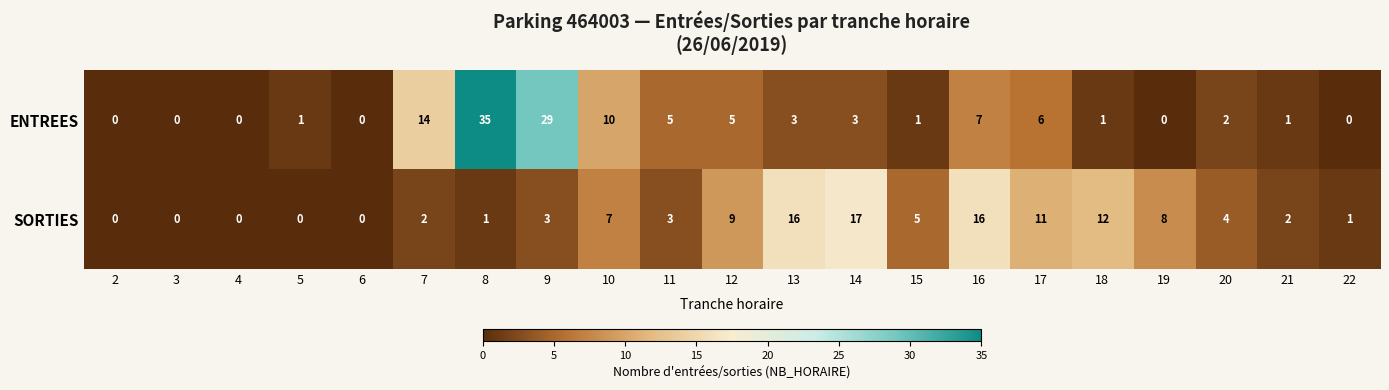

How many distinct data groups are displayed?

2